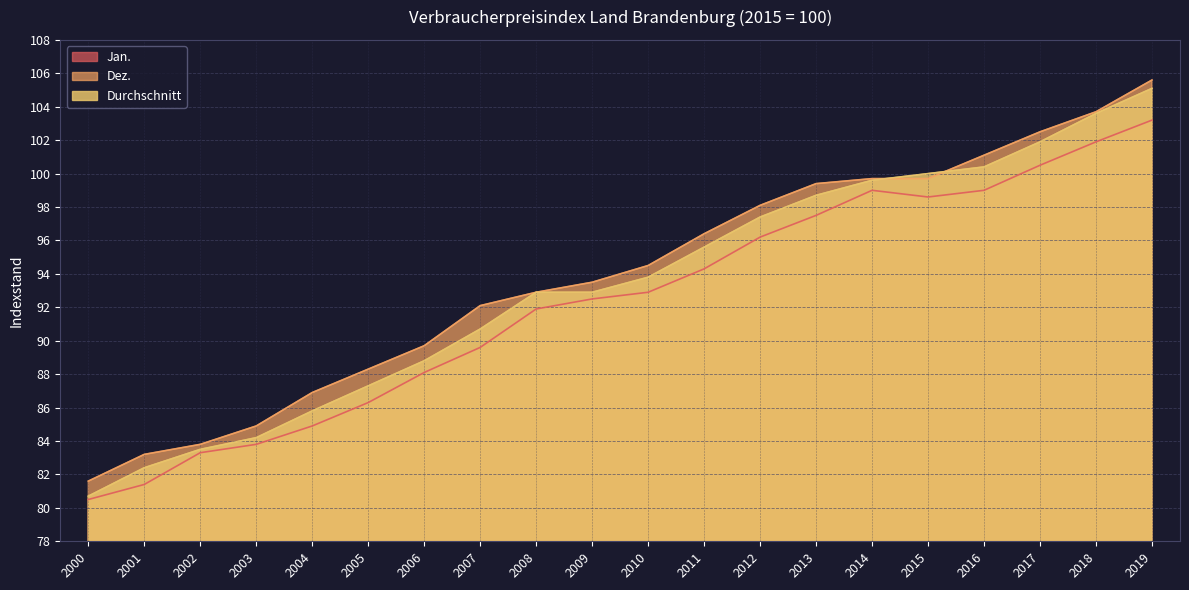

Rank the series by their average value, from lowest to highest.

Jan., Durchschnitt, Dez.